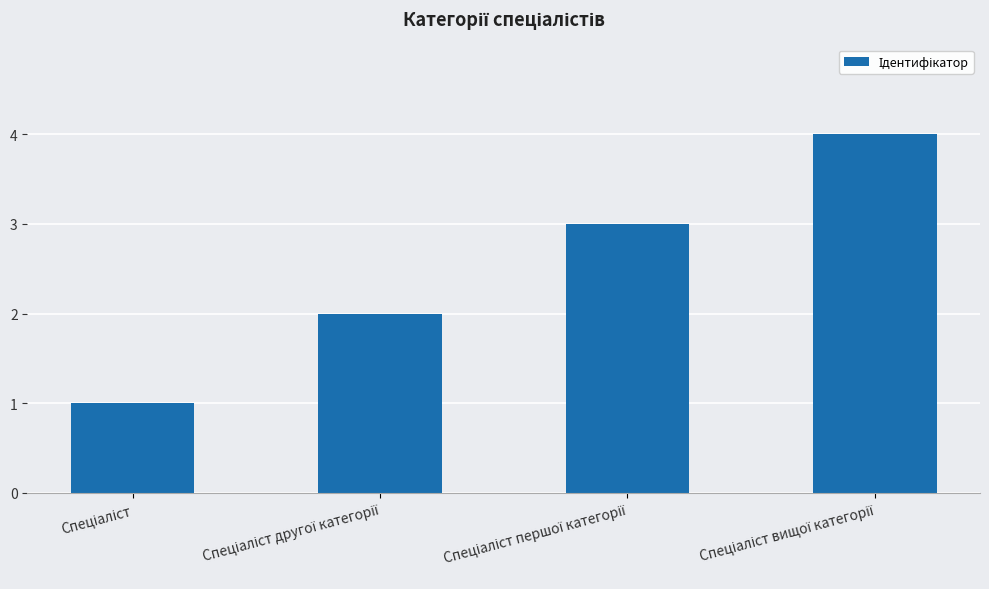

What is the maximum value shown in the chart?

4